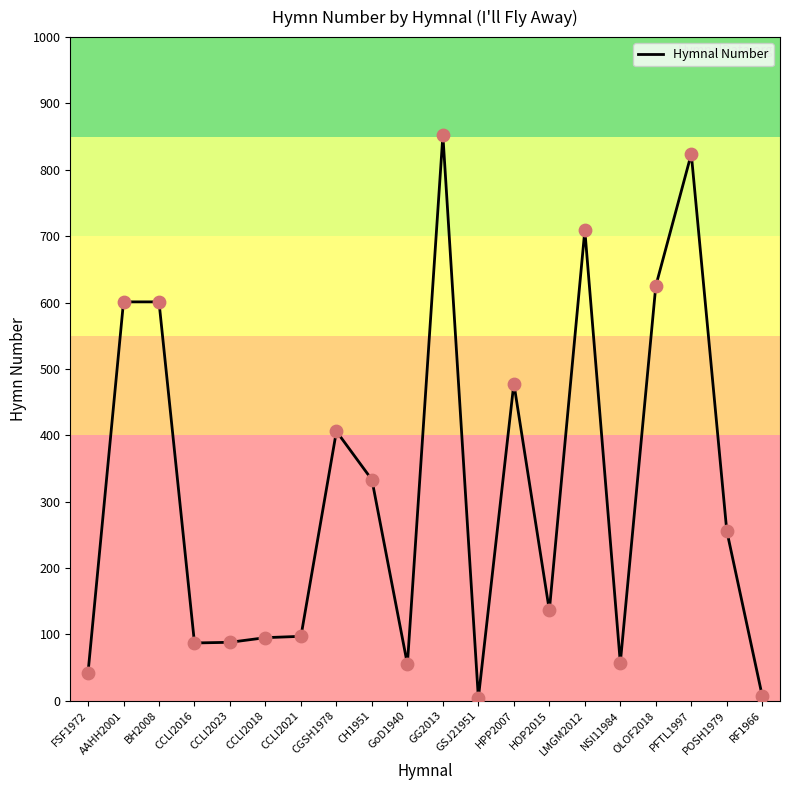

What is the ratio of the value at BH2008 to the value at CCLI2021?

6.2